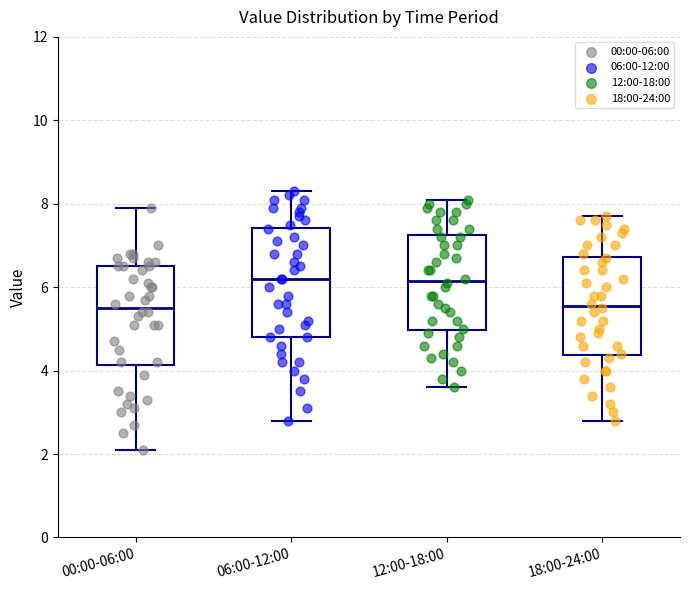

Which box is the tallest, from its lower edge to its upper edge?

06:00-12:00